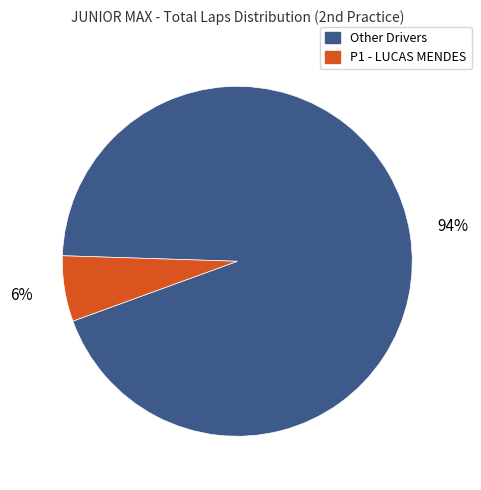

Between Other Drivers and P1 - LUCAS MENDES, which is larger?

Other Drivers